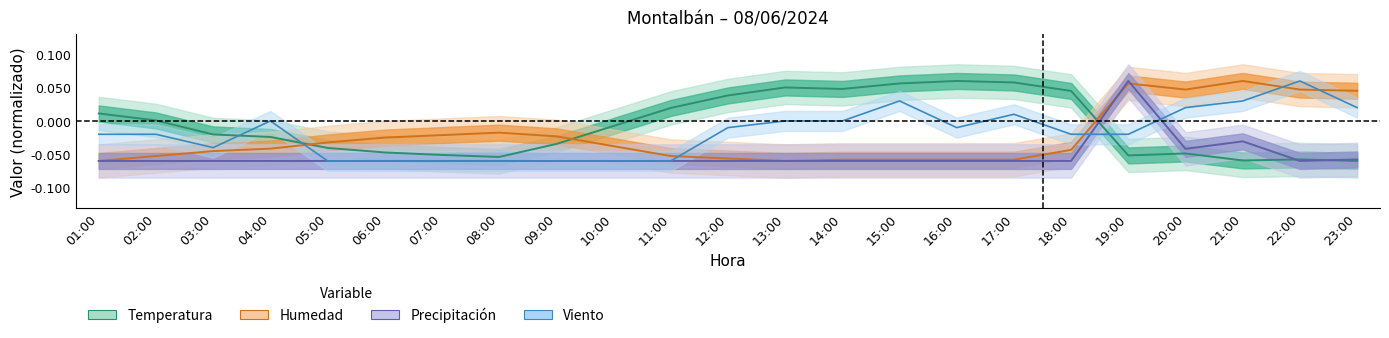

List the series in order of their peak value, lowest first.

Precipitacion, Temperatura, Humedad, Viento